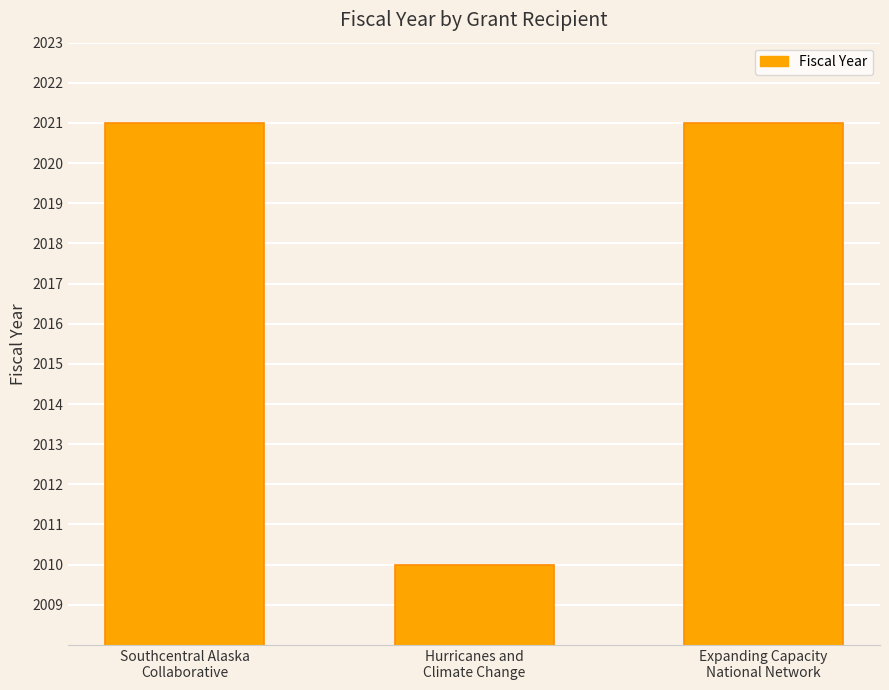

What is the minimum value shown in the chart?

2010